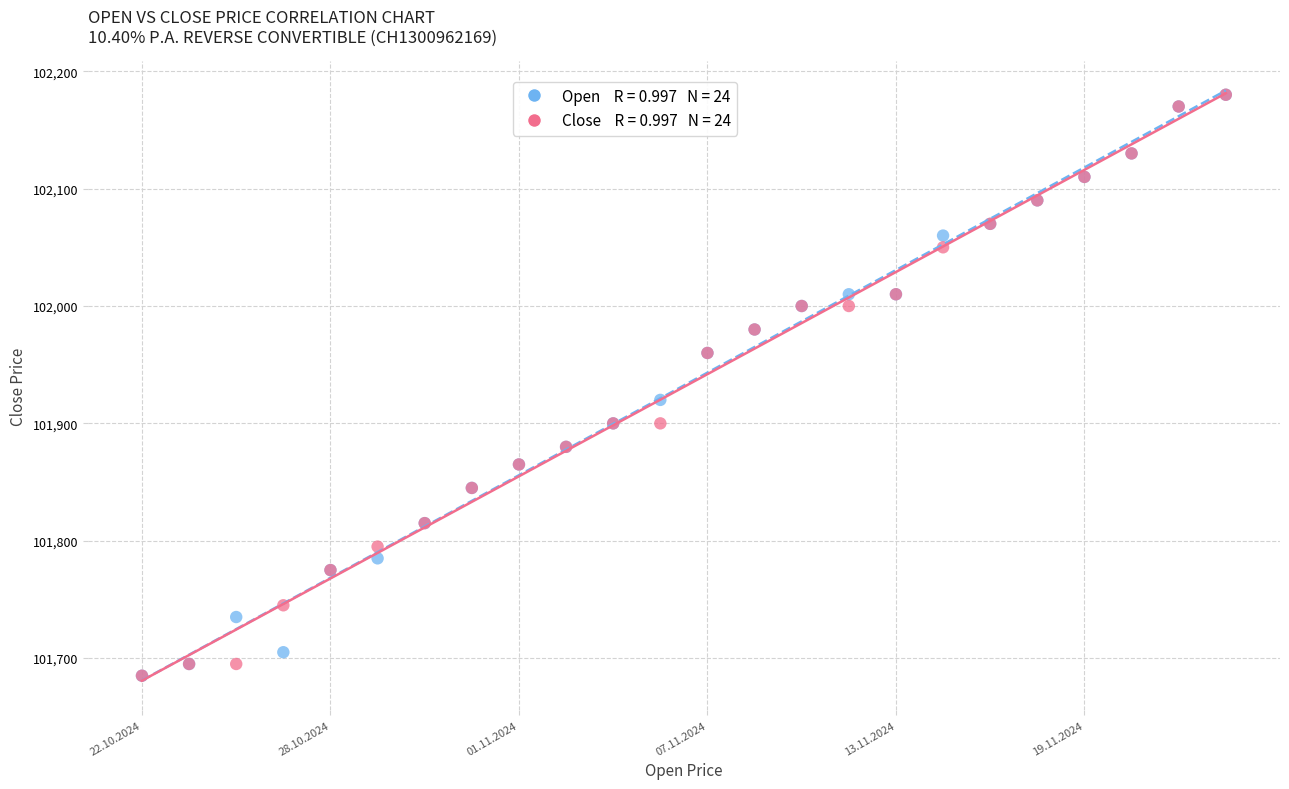

Across all series, what Y value is closest to 101932?

101920